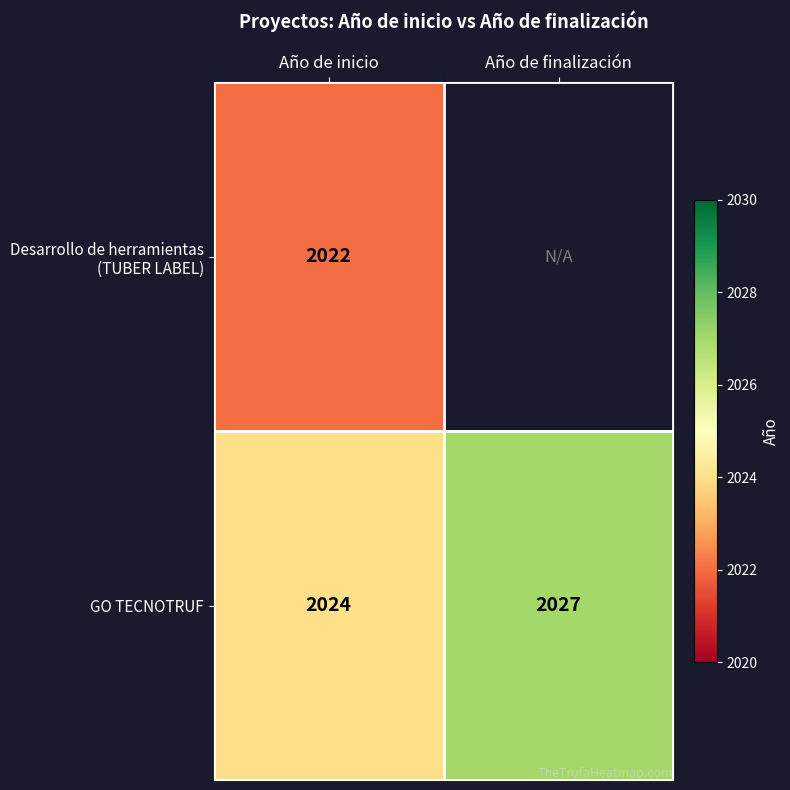

Count the number of categories in the chart.

2